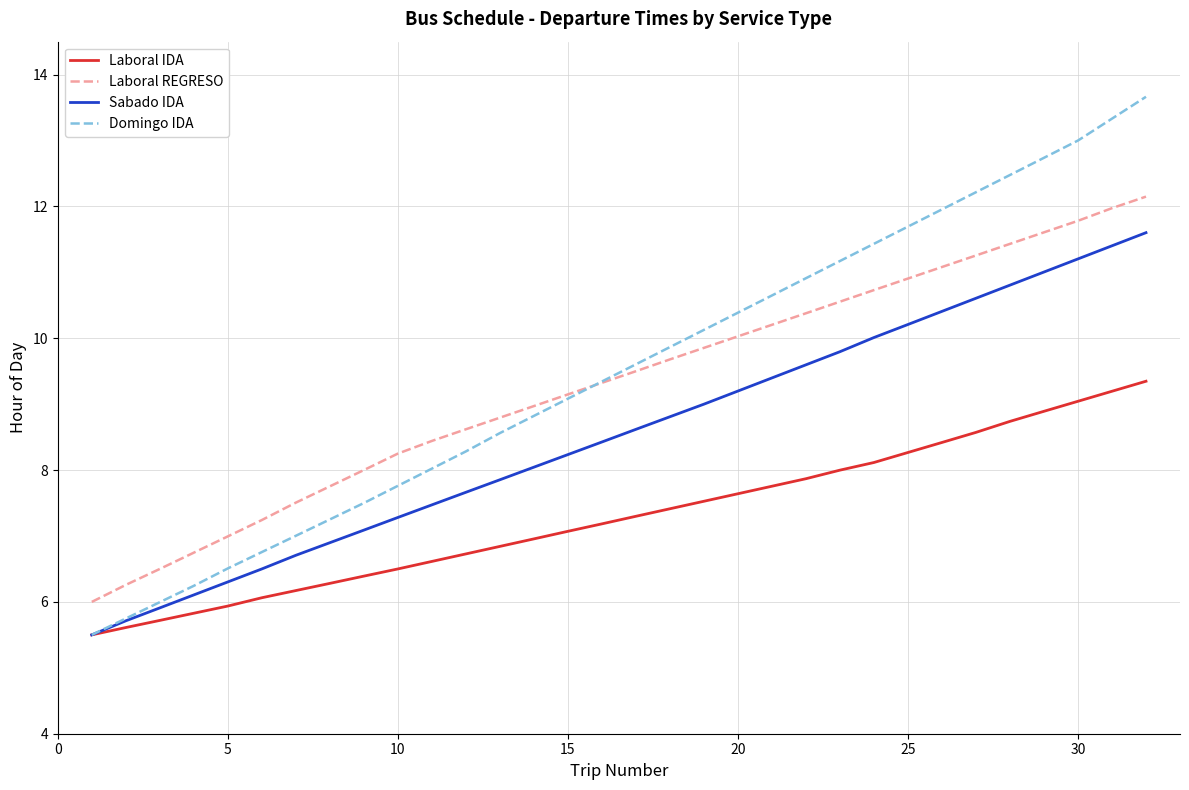

What is the sum of all Domingo IDA values?

303.6